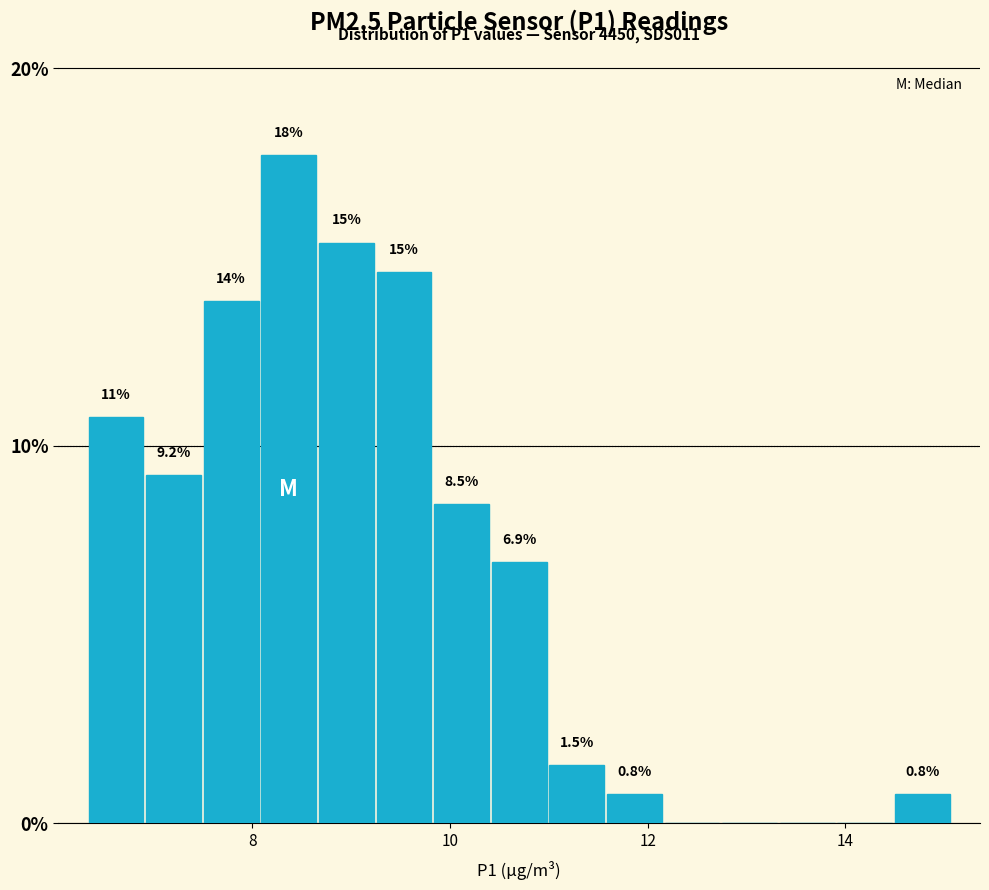

Around what value on the x-axis is the tallest bar? Give the approximate position of its centre, as read against the axis.

8.4